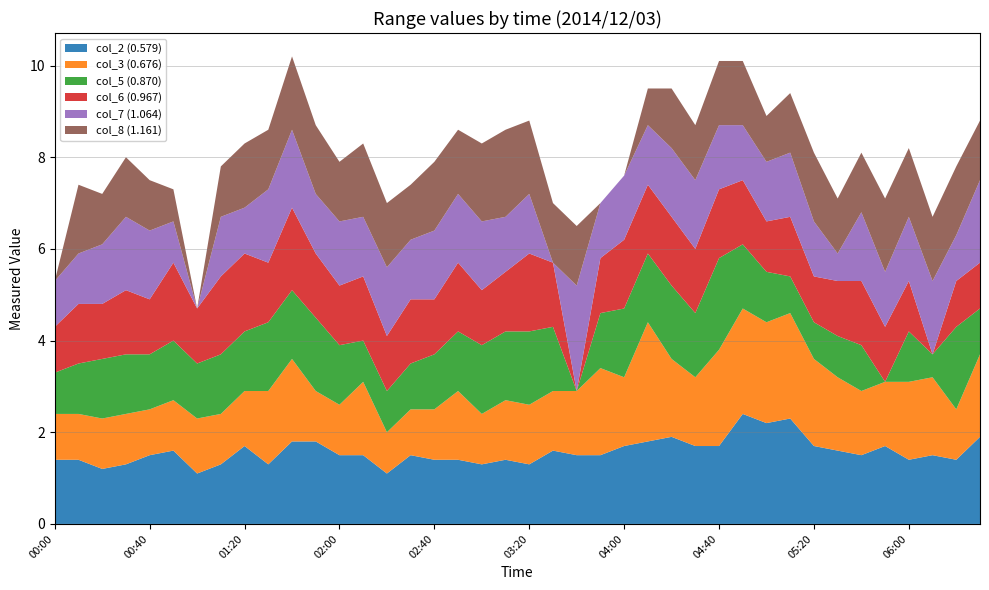

Reading left to right, transcribe all the data shown in this chart.

col_2 (0.579): 1.4	1.4	1.2	1.3	1.5	1.6	1.1	1.3	1.7	1.3	1.8	1.8	1.5	1.5	1.1	1.5	1.4	1.4	1.3	1.4	1.3	1.6	1.5	1.5	1.7	1.8	1.9	1.7	1.7	2.4	2.2	2.3	1.7	1.6	1.5	1.7	1.4	1.5	1.4	1.9
col_3 (0.676): 1.0	1.0	1.1	1.1	1.0	1.1	1.2	1.1	1.2	1.6	1.8	1.1	1.1	1.6	0.9	1.0	1.1	1.5	1.1	1.3	1.3	1.3	1.4	1.9	1.5	2.6	1.7	1.5	2.1	2.3	2.2	2.3	1.9	1.6	1.4	1.4	1.7	1.7	1.1	1.8
col_5 (0.870): 0.9	1.1	1.3	1.3	1.2	1.3	1.2	1.3	1.3	1.5	1.5	1.6	1.3	0.9	0.9	1.0	1.2	1.3	1.5	1.5	1.6	1.4	0.0	1.2	1.5	1.5	1.6	1.4	2.0	1.4	1.1	0.8	0.8	0.9	1.0	0.0	1.1	0.5	1.8	1.0
col_6 (0.967): 1.0	1.3	1.2	1.4	1.2	1.7	1.2	1.7	1.7	1.3	1.8	1.4	1.3	1.4	1.2	1.4	1.2	1.5	1.2	1.3	1.7	1.4	0.0	1.2	1.5	1.5	1.5	1.4	1.5	1.4	1.1	1.3	1.0	1.2	1.4	1.2	1.1	0.0	1.0	1.0
col_7 (1.064): 1.0	1.1	1.3	1.6	1.5	0.9	0.0	1.3	1.0	1.6	1.7	1.3	1.4	1.3	1.5	1.3	1.5	1.5	1.5	1.2	1.3	0.0	2.3	1.2	1.4	1.3	1.5	1.5	1.4	1.2	1.3	1.4	1.2	0.6	1.5	1.2	1.4	1.6	1.0	1.8
col_8 (1.161): 0.0	1.5	1.1	1.3	1.1	0.7	0.0	1.1	1.4	1.3	1.6	1.5	1.3	1.6	1.4	1.2	1.5	1.4	1.7	1.9	1.6	1.3	1.3	0.0	0.0	0.8	1.3	1.2	1.4	1.4	1.0	1.3	1.5	1.2	1.3	1.6	1.5	1.4	1.5	1.3